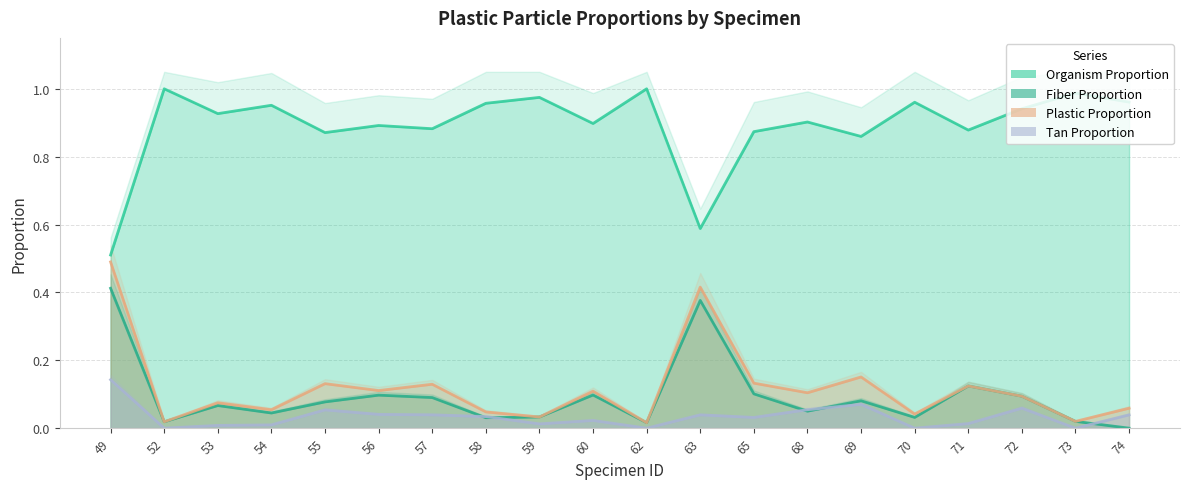

How many distinct data groups are displayed?

4